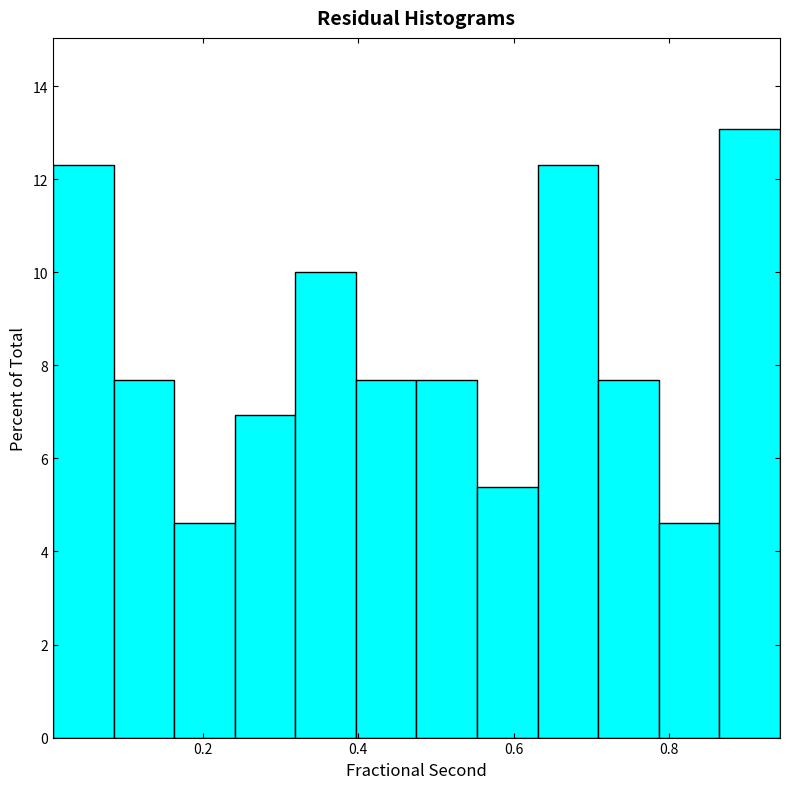

Read against the x-axis, roughly where is the centre of the tallest bar?

0.90